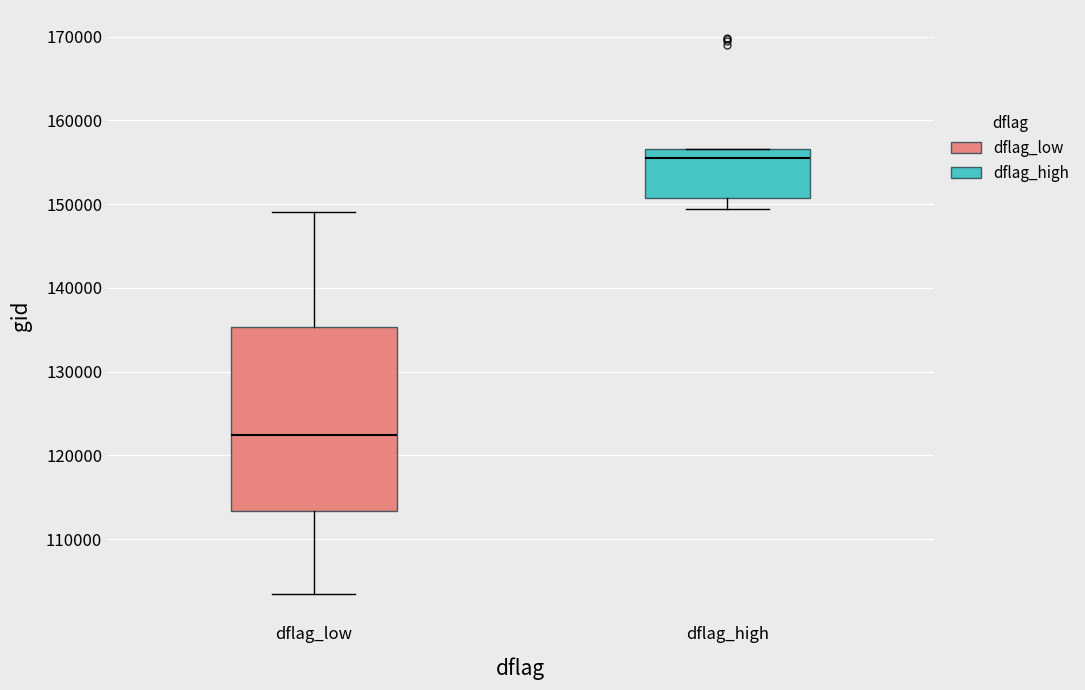

Reading left to right, transcribe this box plot: for each box, give where its median line is, the range the box spans, and where its two whiskers end, as read against the y-axis. The values are not printed on the chart, so give them approximately, as read against the axis.

dflag_low: median 122000, box 113000 to 135000, whiskers 103000 to 149000
dflag_high: median 156000, box 151000 to 157000, whiskers 149000 to 157000